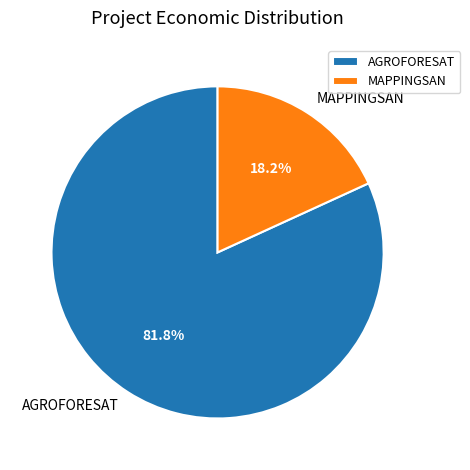

Which category has the smallest portion of the pie?

MAPPINGSAN